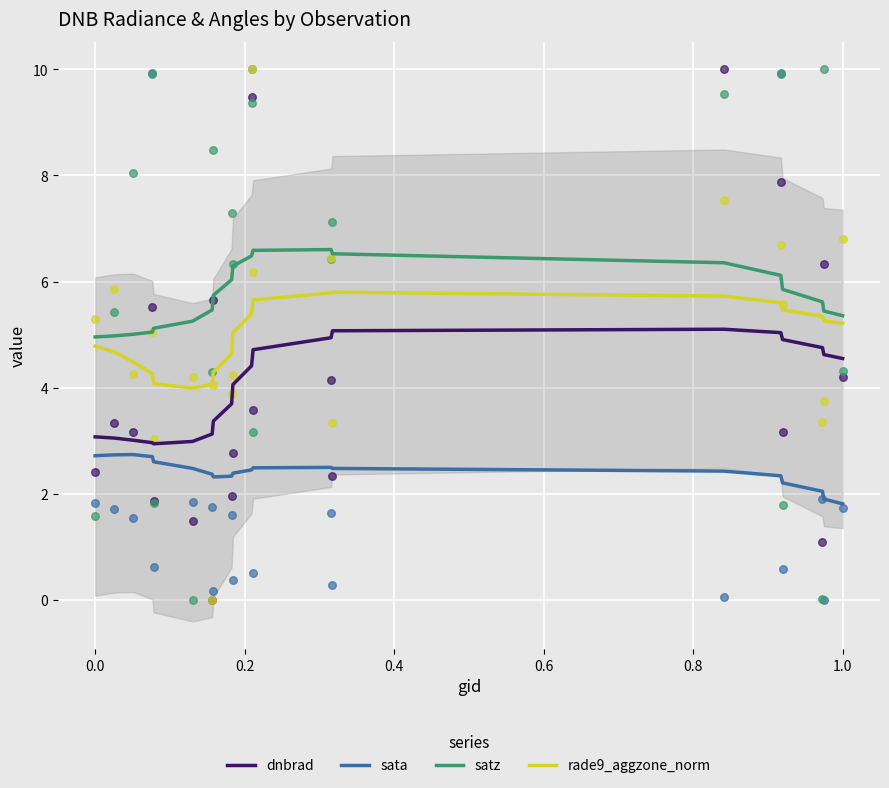

Is it true that sata equals 0.9 at 1.0?

False